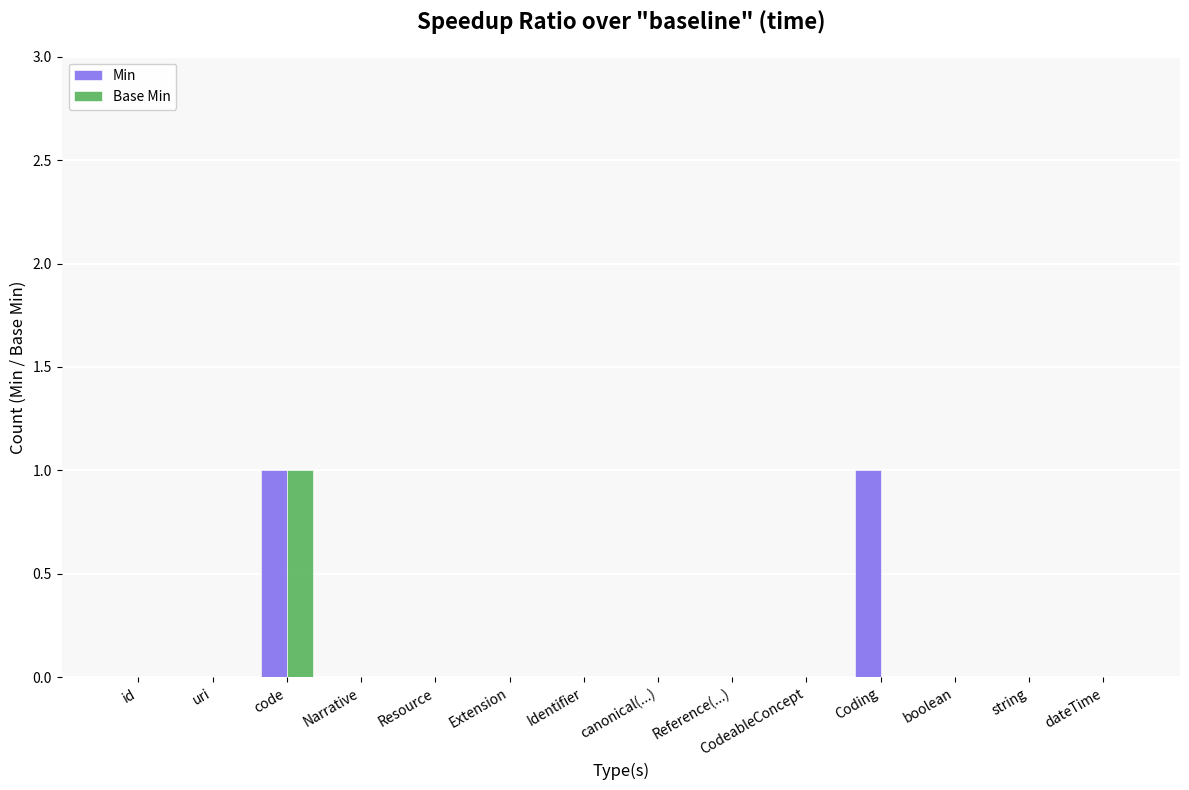

Reading right to left, what are all the values shown in this chart?

Min: 0	0	0	1	0	0	0	0	0	0	0	1	0	0
Base Min: 0	0	0	0	0	0	0	0	0	0	0	1	0	0